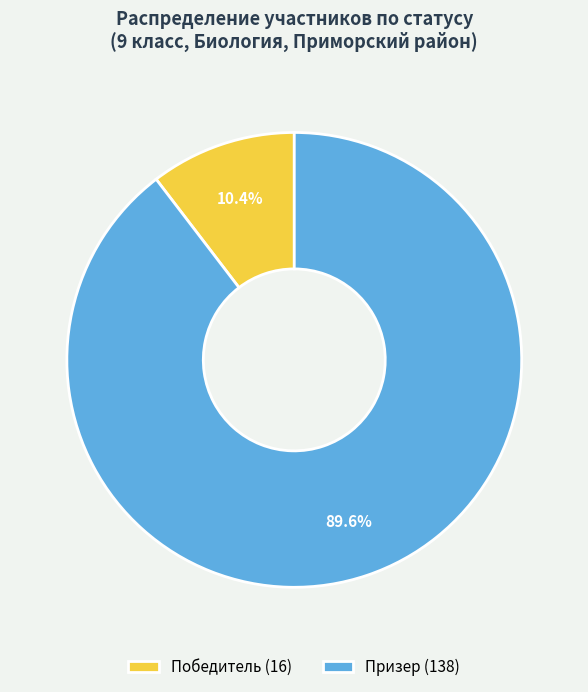

Between Победитель and Призер, which is larger?

Призер